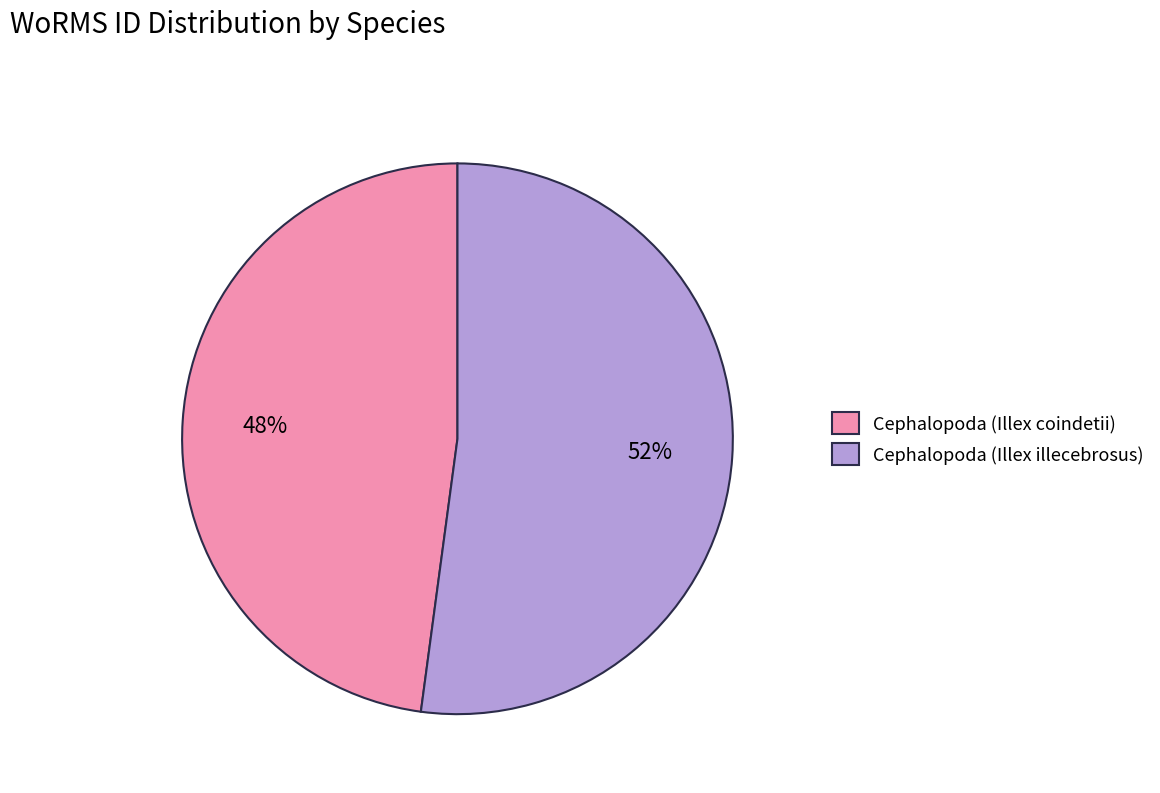

What is the largest slice in the pie chart?

Cephalopoda (Illex illecebrosus)